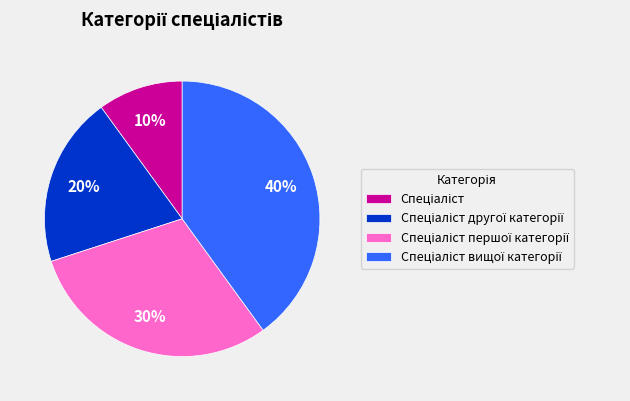

How many slices are in this pie chart?

4